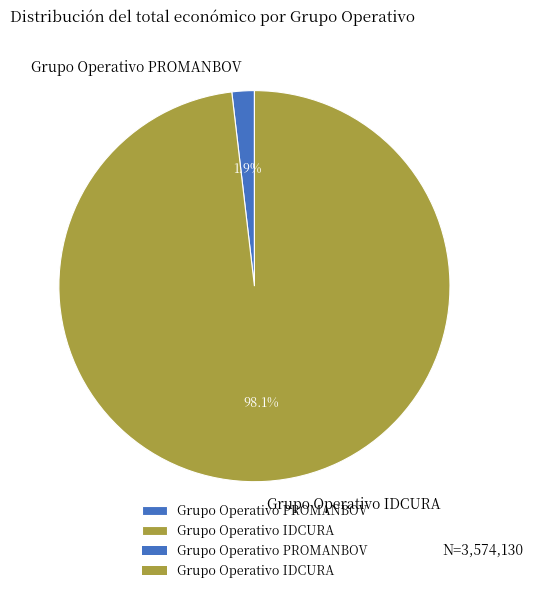

To the nearest percent, what is the difference between the largest and smallest slice percentages?

96%